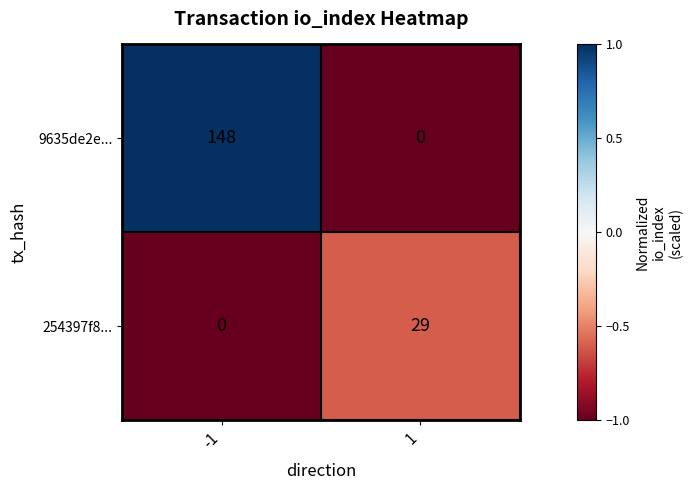

Rank the series by their average value, from highest to lowest.

9635de2e..., 254397f8...